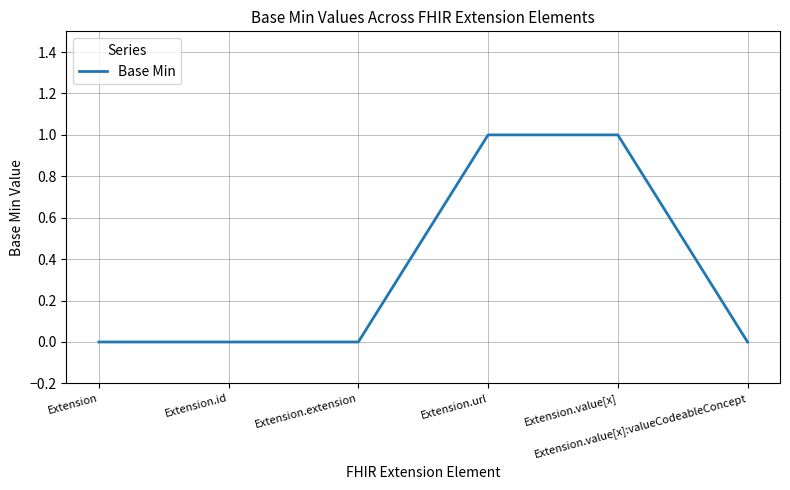

Count the number of categories in the chart.

6